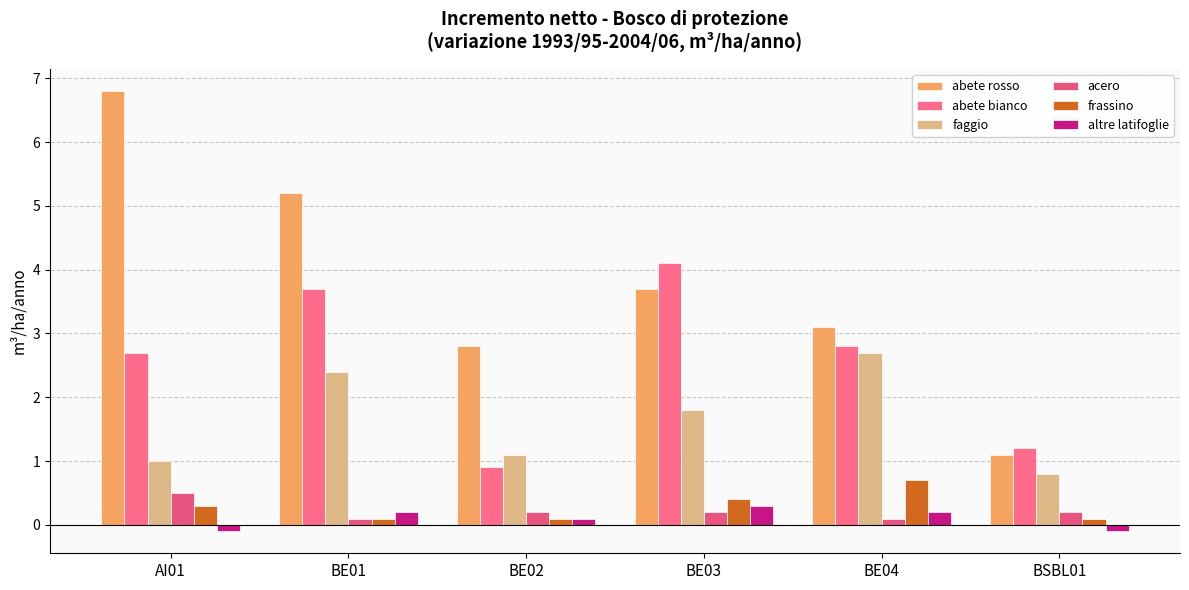

Reading left to right, extract all data points from this chart.

abete rosso: 6.8	5.2	2.8	3.7	3.1	1.1
abete bianco: 2.7	3.7	0.9	4.1	2.8	1.2
faggio: 1.0	2.4	1.1	1.8	2.7	0.8
acero: 0.5	0.1	0.2	0.2	0.1	0.2
frassino: 0.3	0.1	0.1	0.4	0.7	0.1
altre latifoglie: -0.1	0.2	0.1	0.3	0.2	-0.1